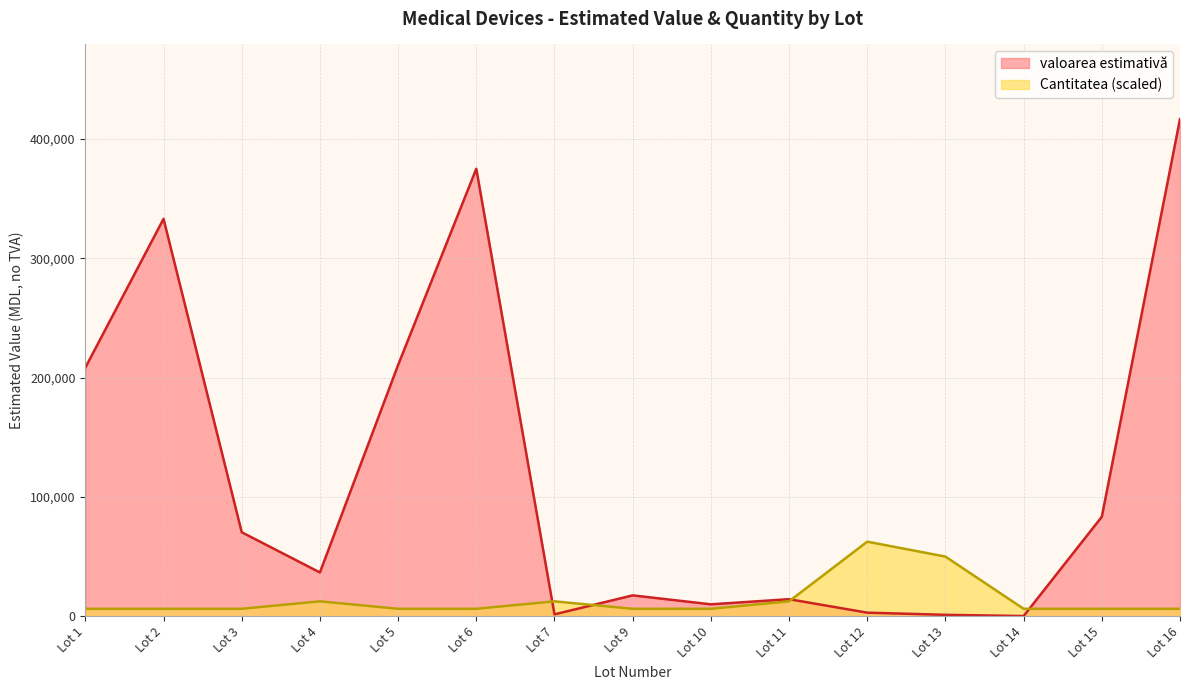

List the series in order of their overall mean, highest first.

valoarea estimativă, Cantitatea (scaled)